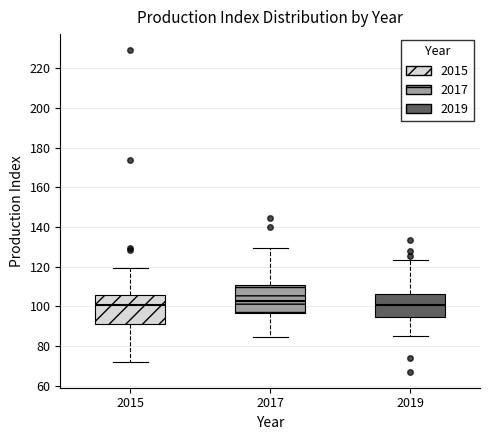

Where does the median line of the box at x = 2019 sit on the y-axis? The values are not printed on the chart, so give them approximately, as read against the axis.

100